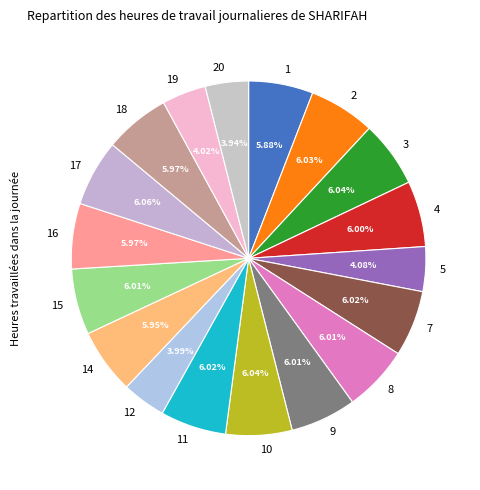

What percentage is the 7 slice, to the nearest percent?

6%